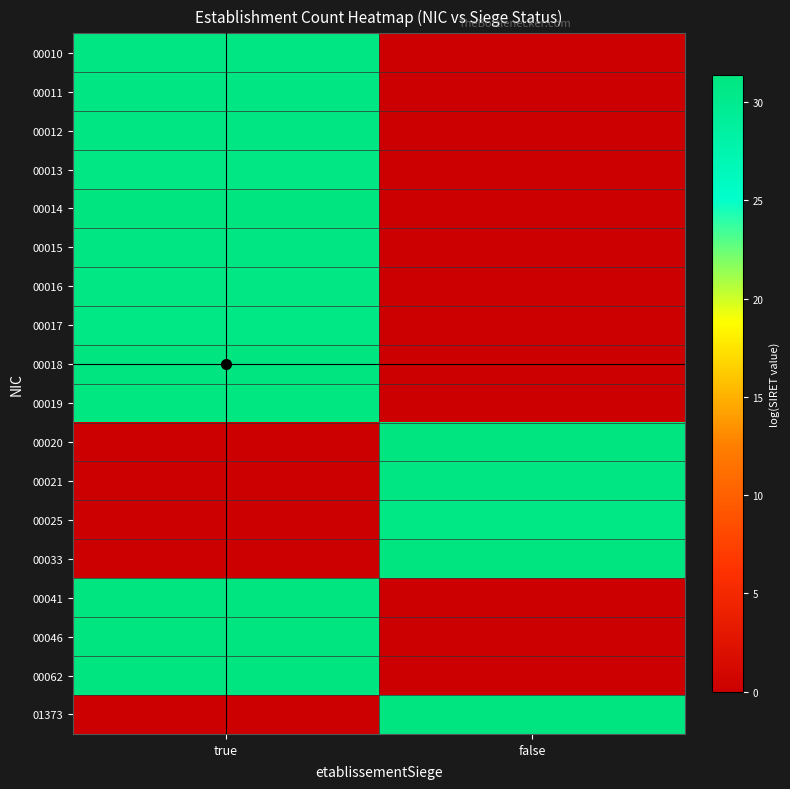

Rank the series at true from highest to lowest value.

00018, 00046, 00041, 00062, 00014, 00019, 00015, 00010, 00012, 00011, 00013, 00016, 00017, 00020, 00021, 00025, 00033, 01373